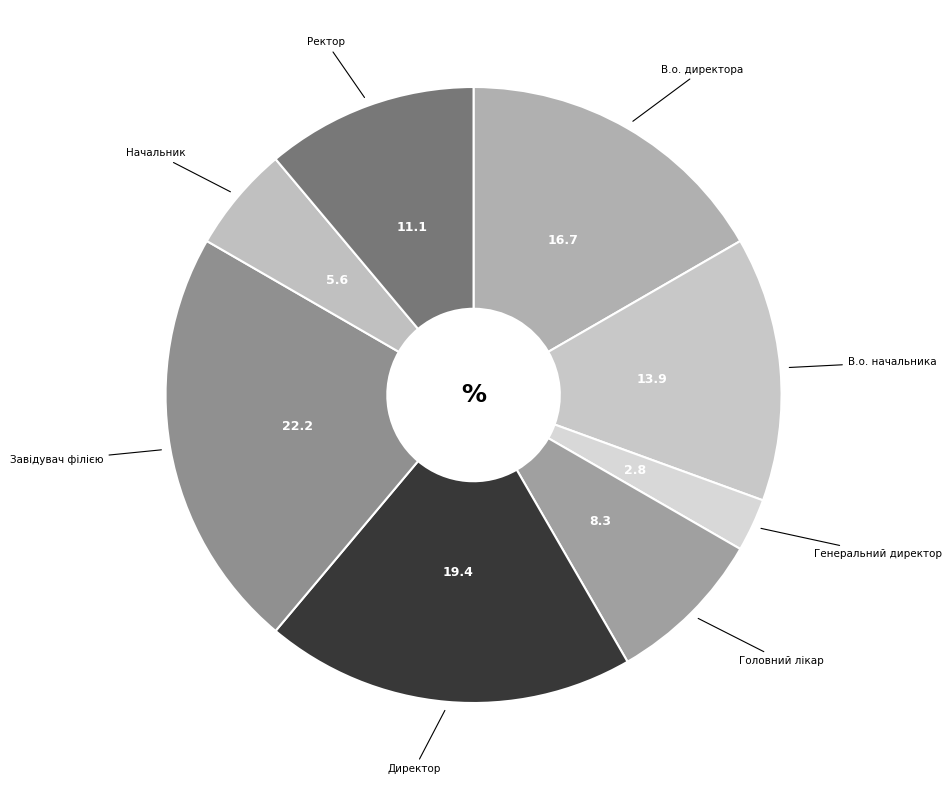

What is the smallest slice in the pie chart?

Генеральний директор